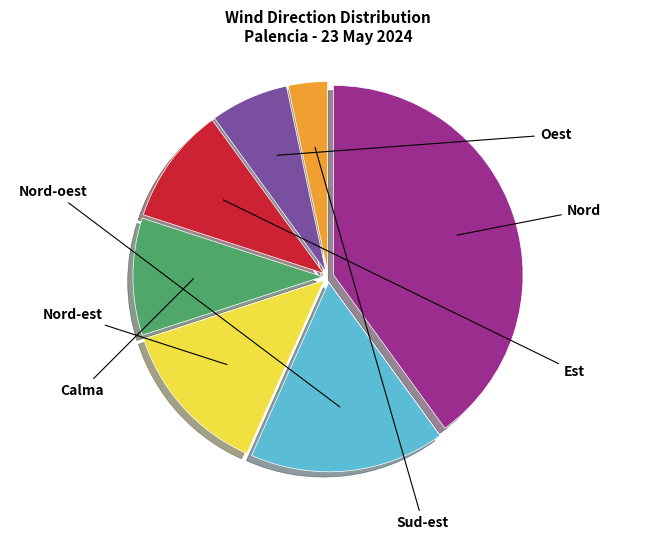

Is there any slice that represents more than half of the pie?

No